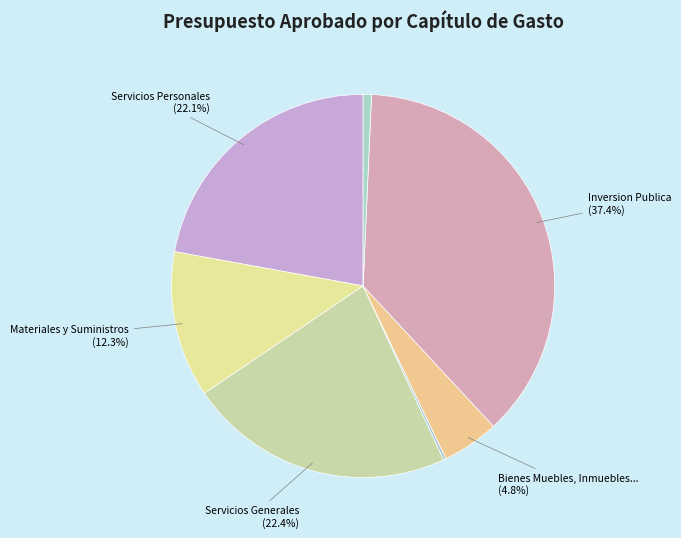

To the nearest percent, what is the difference between the largest and smallest slice percentages?

37%